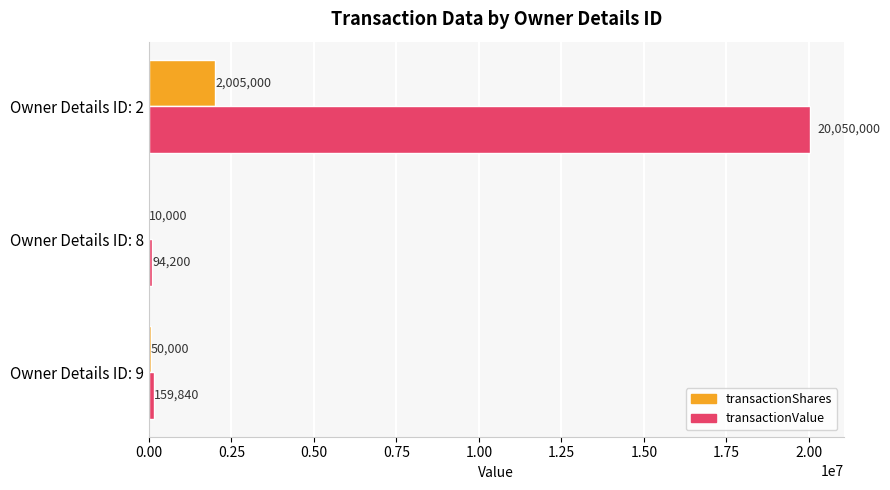

At which category does the chart reach its peak across all series?

Owner Details ID: 2